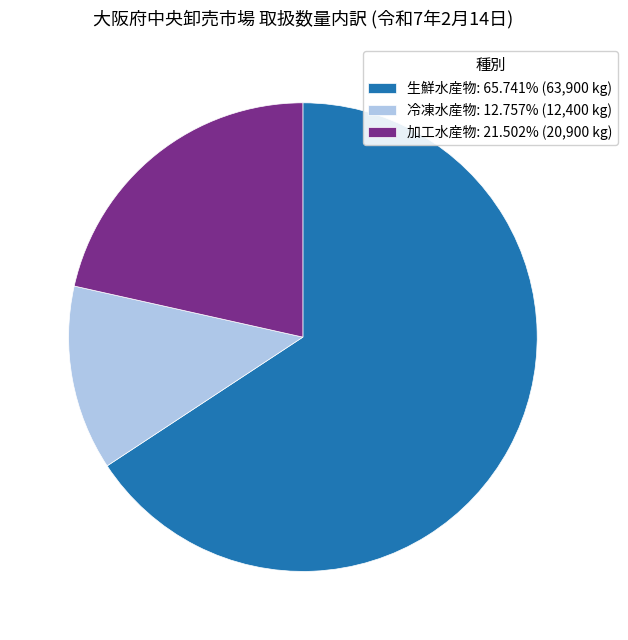

What is the ratio of the value at 生鮮水産物: 65.741% (63,900 kg) to the value at 加工水産物: 21.502% (20,900 kg)?

3.1